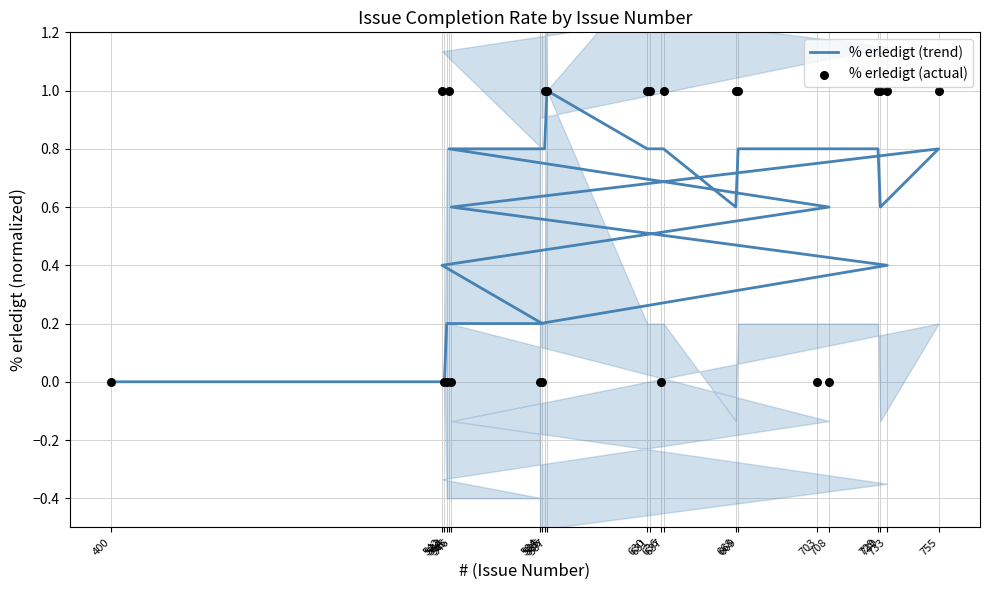

Which series contains the highest Y value?

% erledigt (trend)